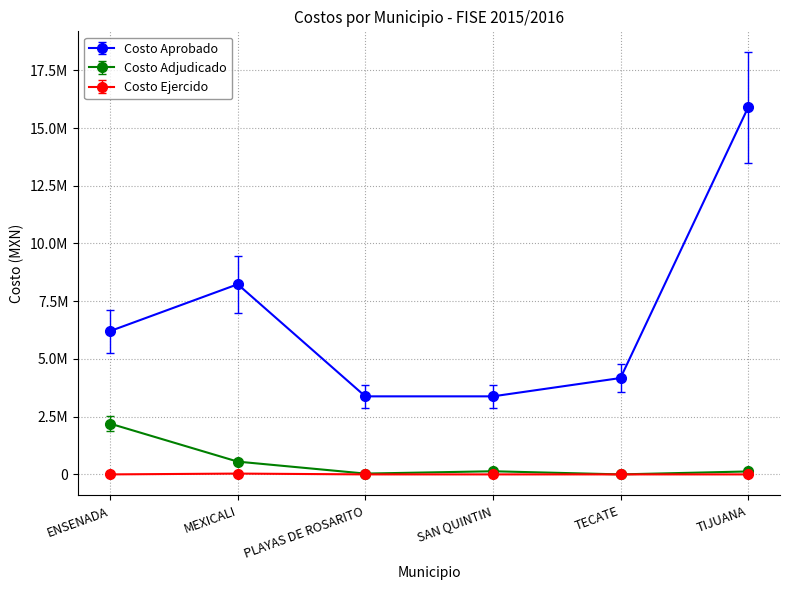

What is the difference between the maximum and minimum values in the Costo Aprobado series?

12510386.0